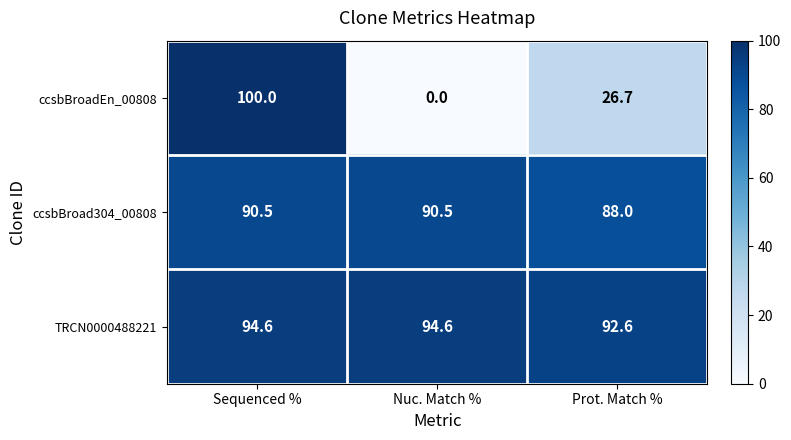

Which series has the largest total across all categories?

TRCN0000488221